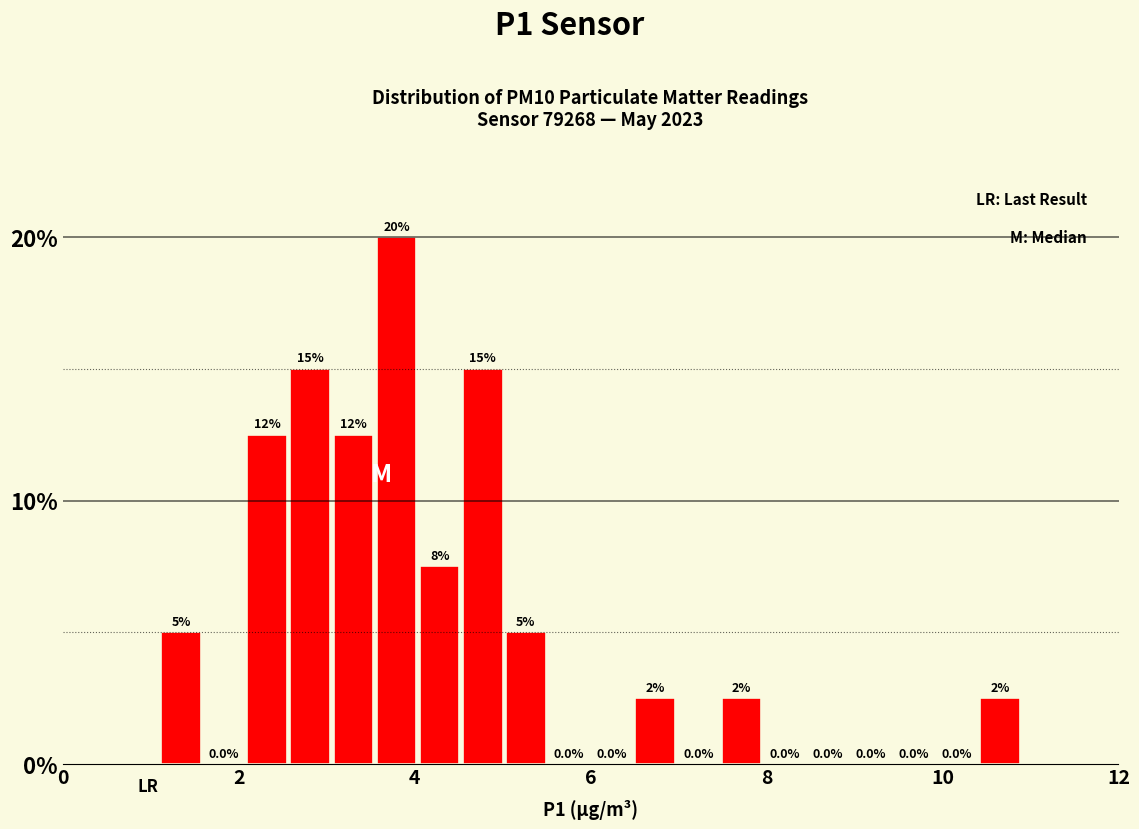

Read against the x-axis, roughly where is the centre of the tallest bar?

3.8